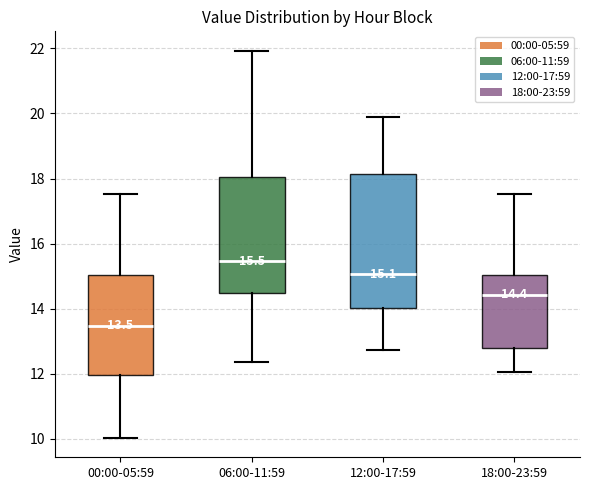

Which box has the highest median line?

06:00-11:59